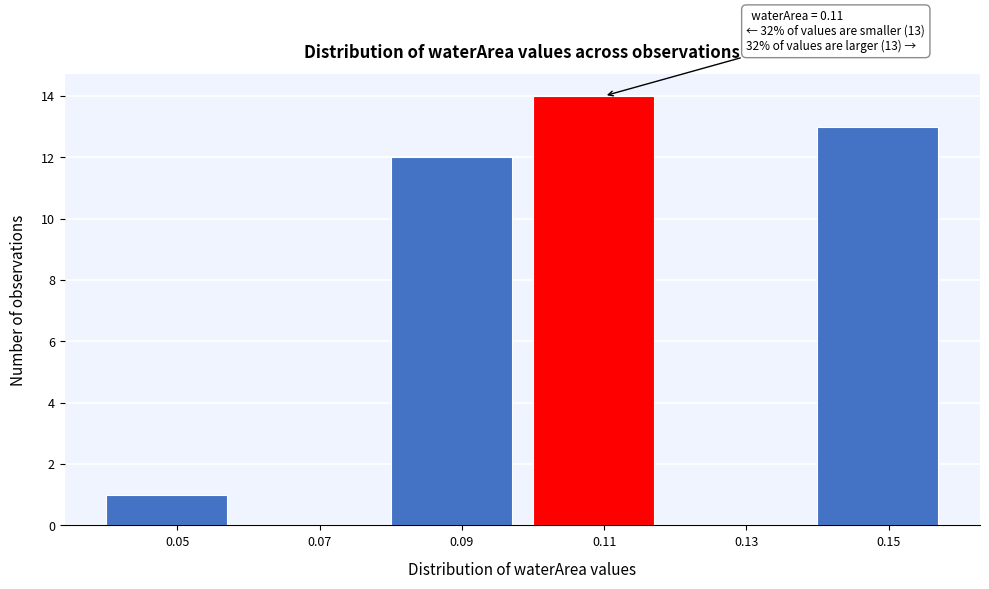

Reading left to right, what are all the values shown in this chart?

0.05=1	0.07=0	0.09=12	0.11=14	0.13=0	0.15=13